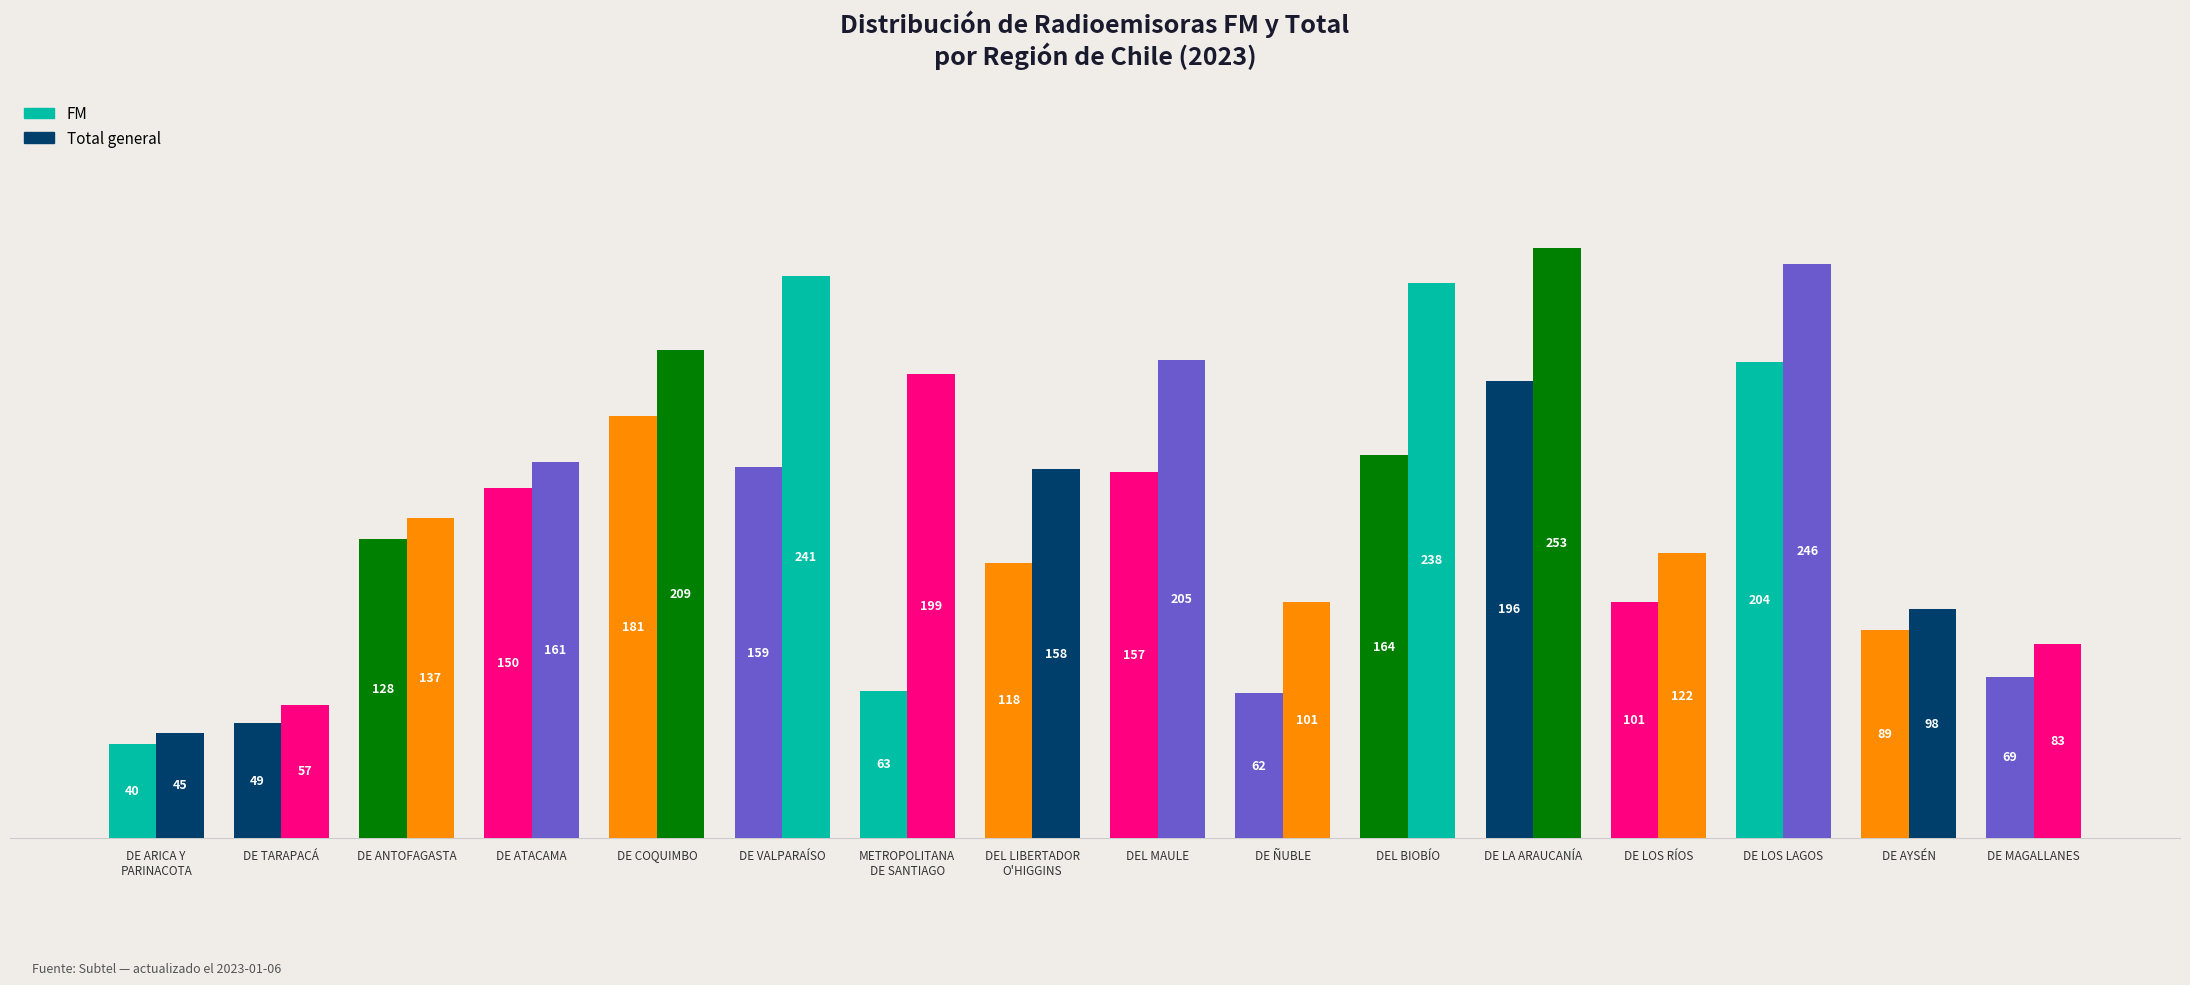

Rank the series at DE ATACAMA from lowest to highest value.

FM, Total general